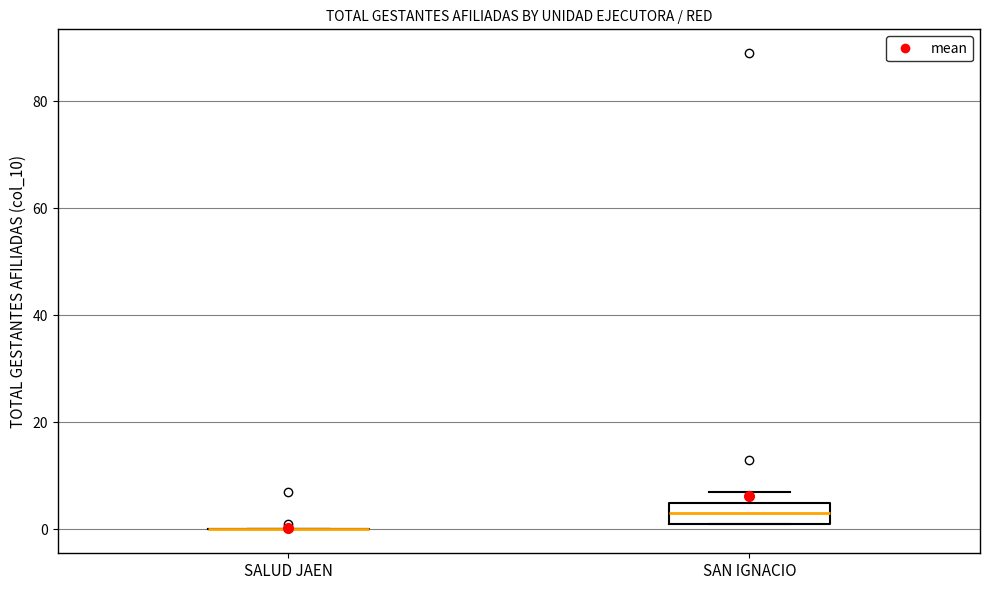

Reading left to right, transcribe this box plot: for each box, give where its median line is, the range the box spans, and where its two whiskers end, as read against the y-axis. The values are not printed on the chart, so give them approximately, as read against the axis.

SALUD JAEN: box collapsed to a line at 0, whiskers 0 to 0
SAN IGNACIO: median 4, box 2 to 6, whiskers 2 to 8